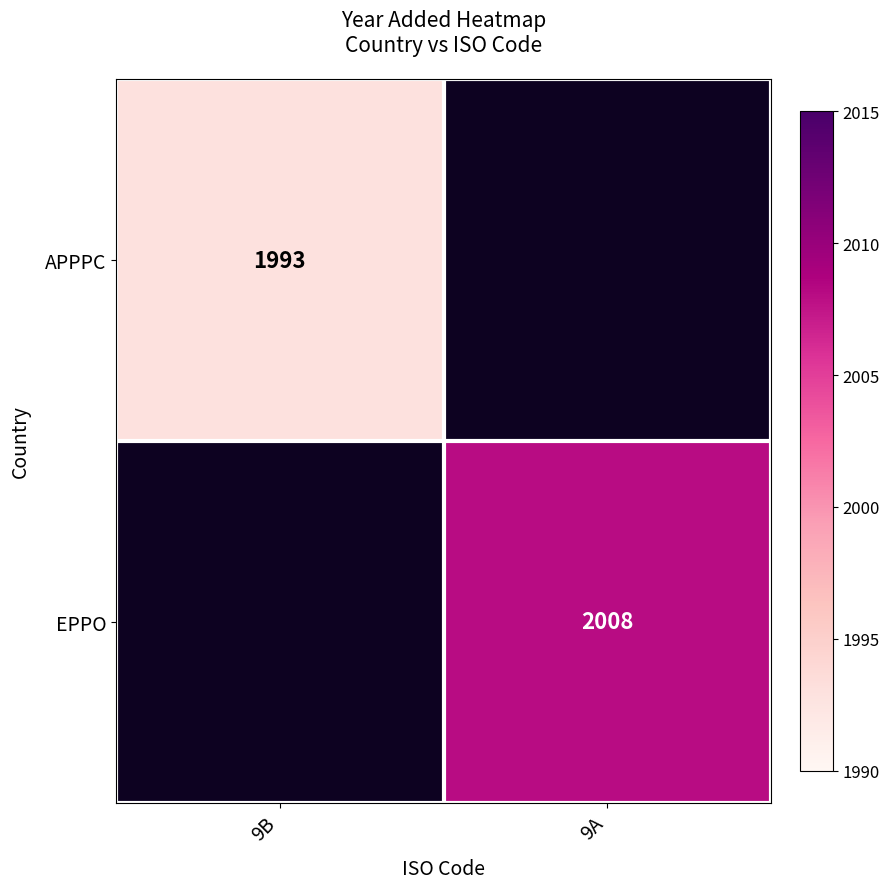

The APPPC series shows 1993 at 9B. True or false?

True